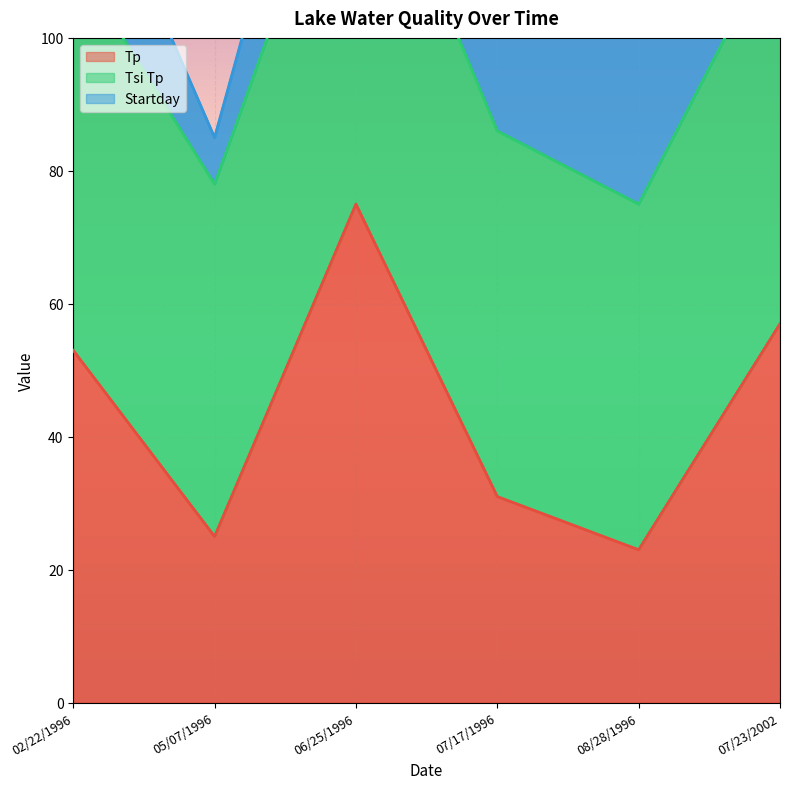

Where is Tp nearest to the value 49?

02/22/1996